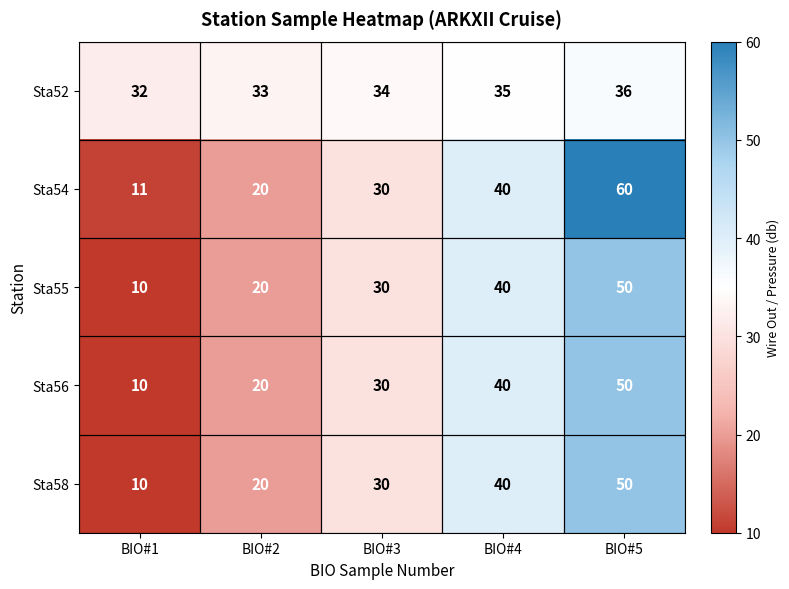

Is it true that Sta55 equals 12 at BIO#5?

False